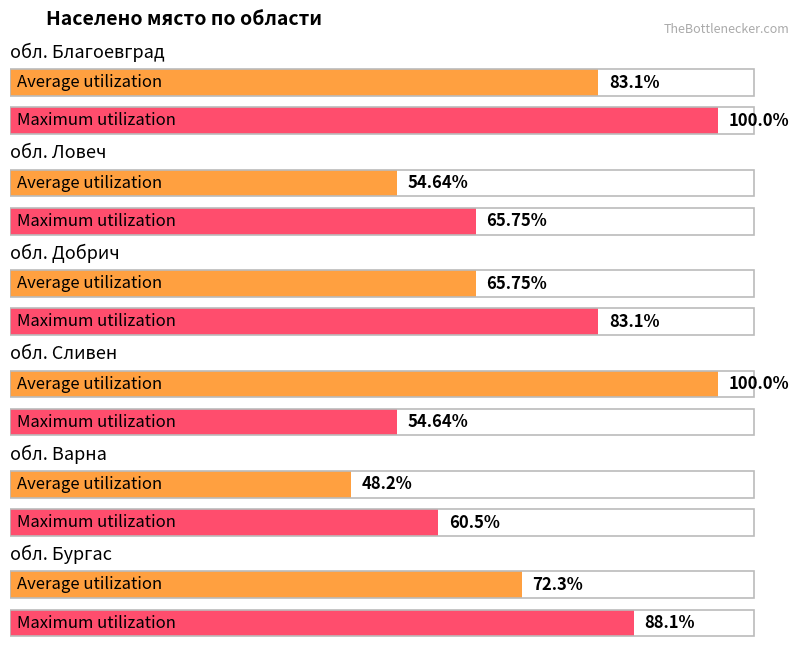

True or false: Average utilization has a value of 83.1 at обл. Благоевград.

True